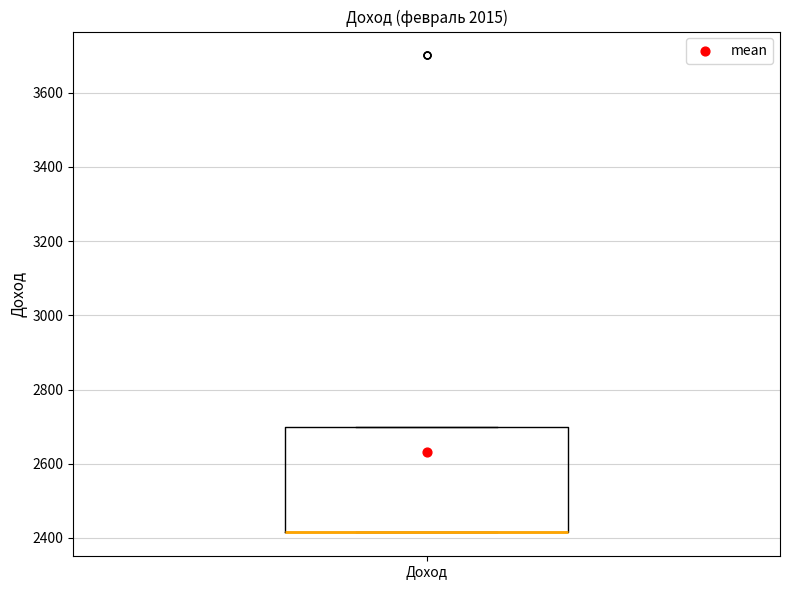

Transcribe this box plot: give where the median line is, the range the box spans, and where the two whiskers end, as read against the y-axis. The values are not printed on the chart, so give them approximately, as read against the axis.

median 2420 (drawn on the box's lower edge), box 2420 to 2700, whiskers 2420 to 2700